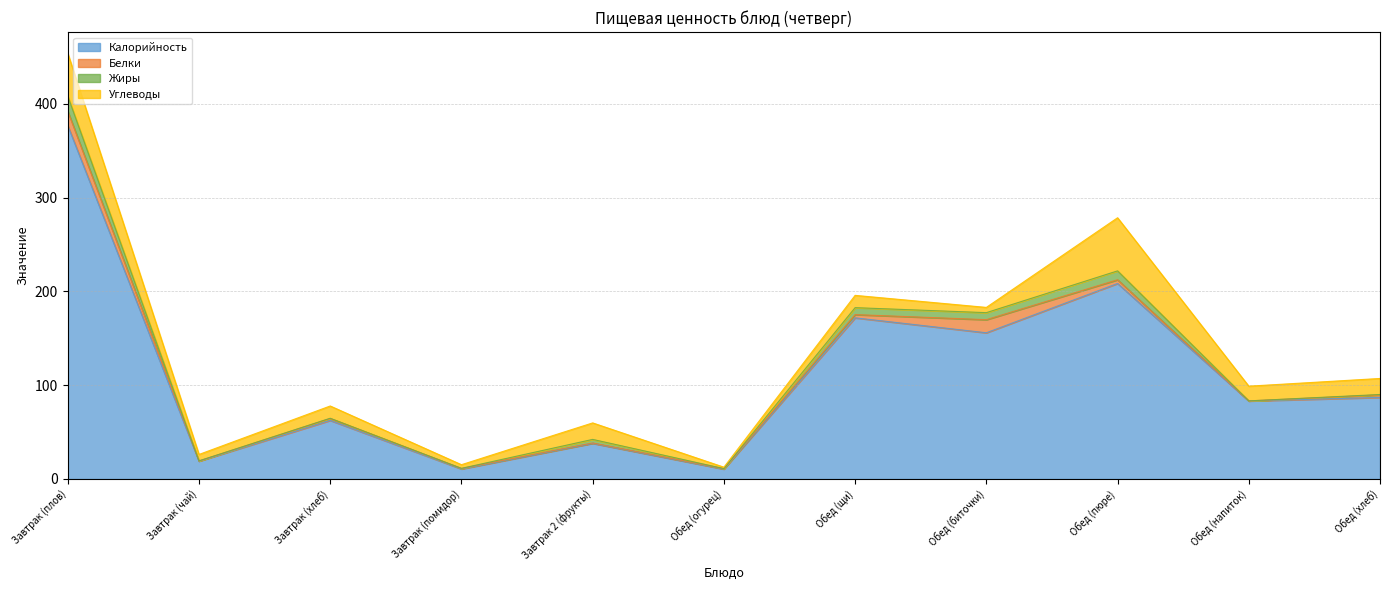

Is it true that Калорийность equals 102.2 at Обед (пюре)?

False